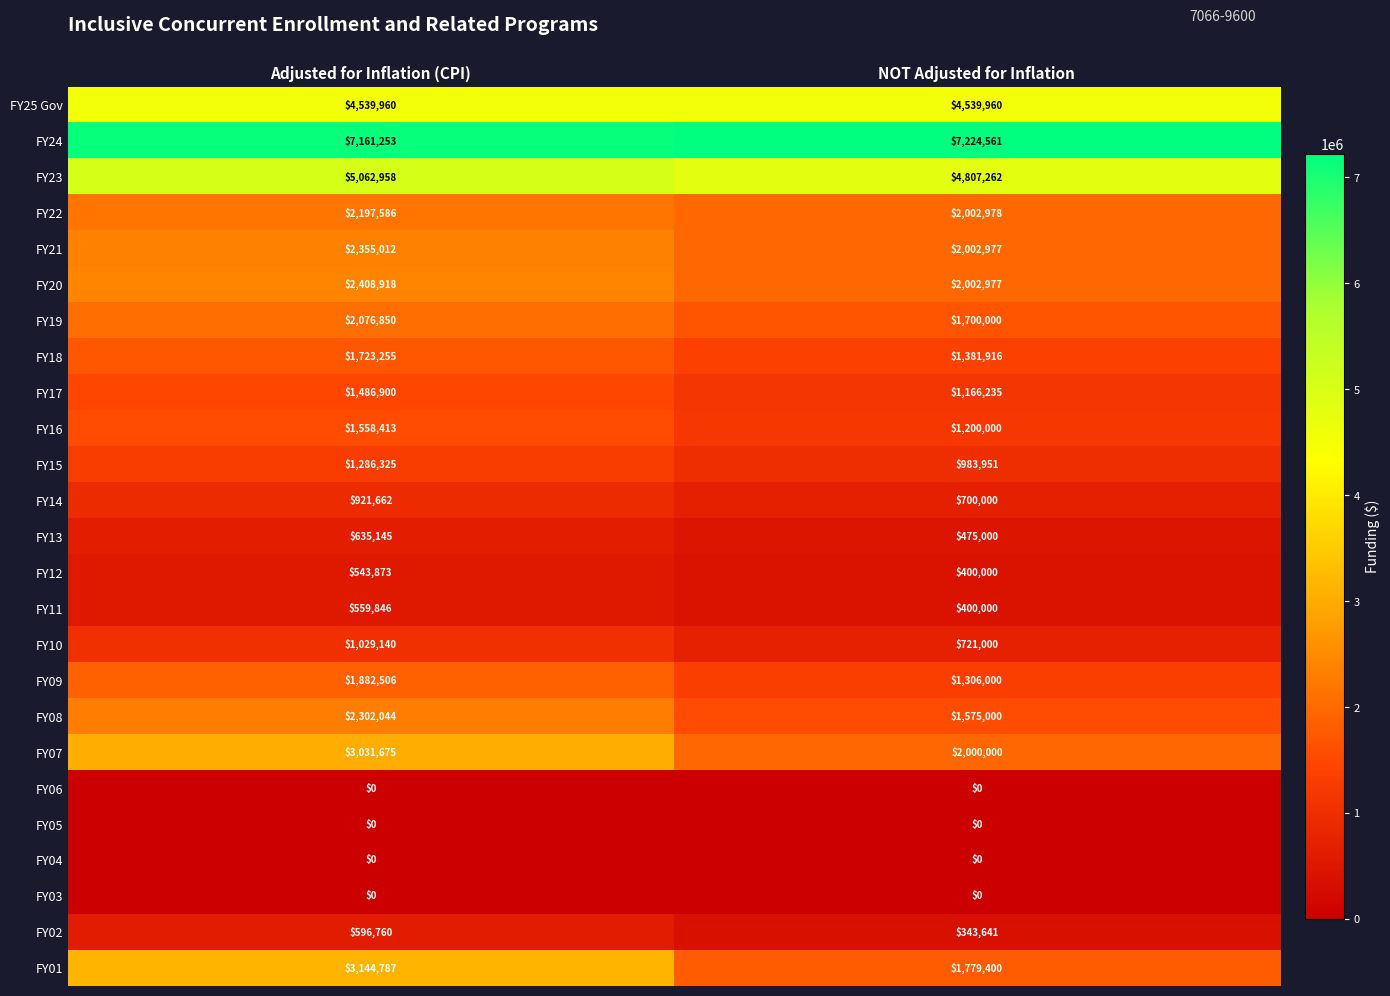

At which category is the sum across all series the highest?

Adjusted for Inflation (CPI)